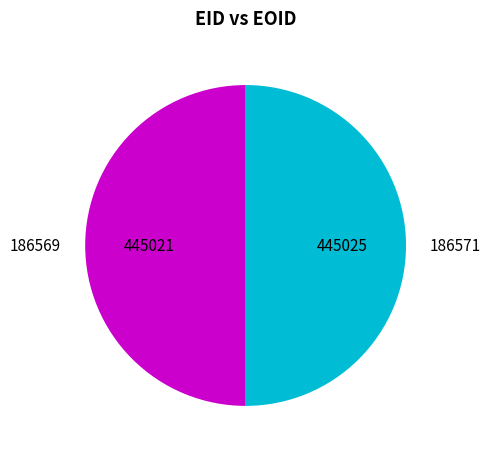

True or false: 186571 accounts for 60% of the total.

False